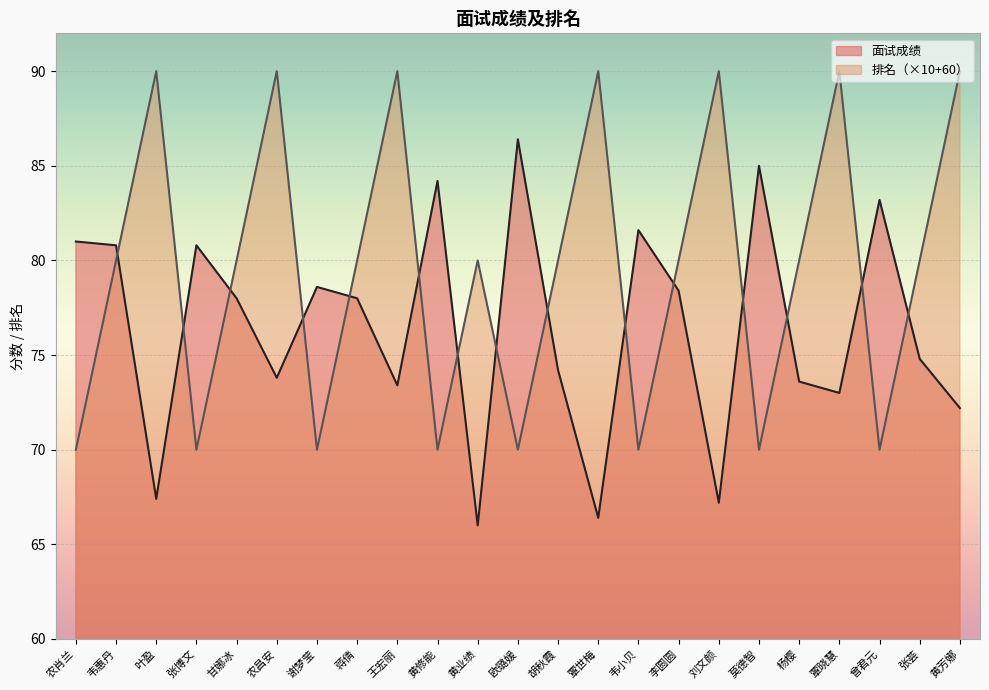

Reading right to left, what are all the values shown in this chart?

面试成绩: 72.2	74.8	83.2	73.0	73.6	85.0	67.2	78.4	81.6	66.4	74.2	86.4	66.0	84.2	73.4	78.0	78.6	73.8	78.0	80.8	67.4	80.8	81.0
排名: 90.0	80.0	70.0	90.0	80.0	70.0	90.0	80.0	70.0	90.0	80.0	70.0	80.0	70.0	90.0	80.0	70.0	90.0	80.0	70.0	90.0	80.0	70.0